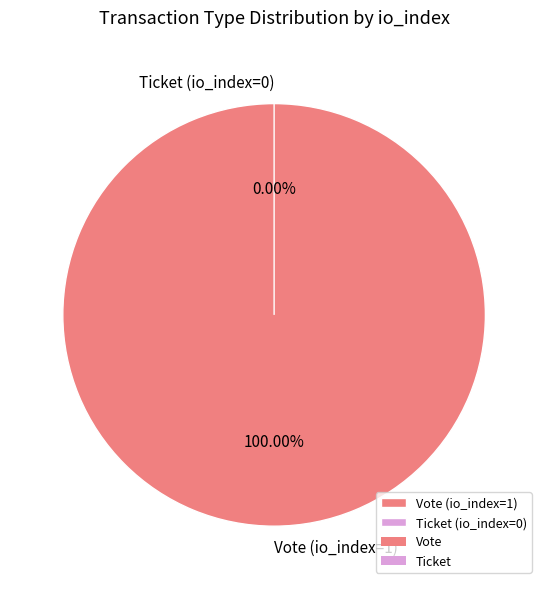

What percentage is the Vote (io_index=1) slice, to the nearest percent?

100%